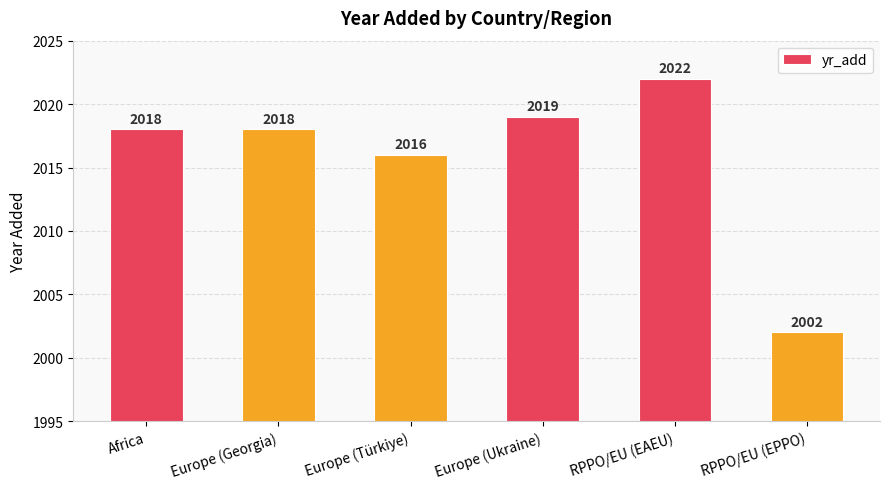

What is the change in value from Europe (Ukraine) to RPPO/EU (EPPO)?

-17